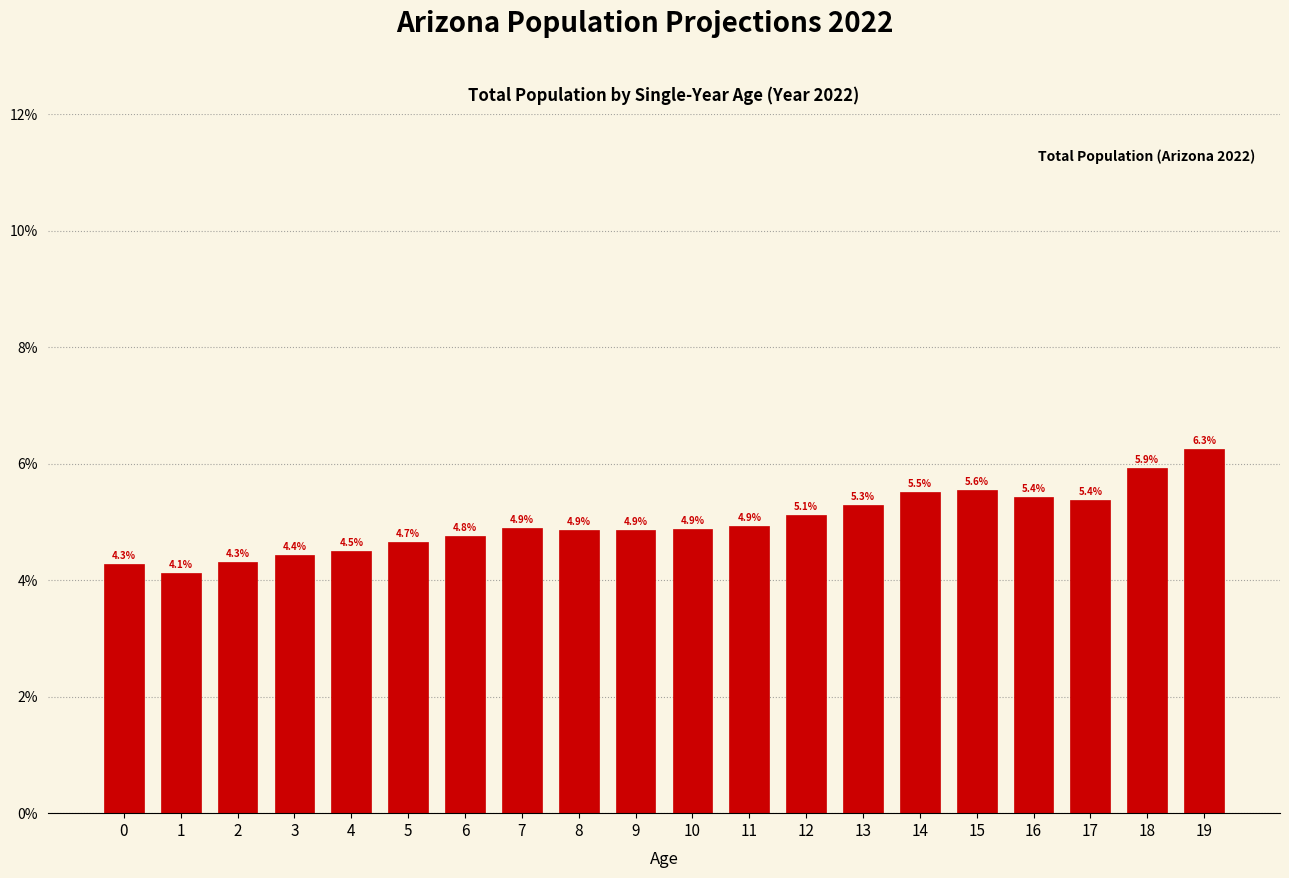

Reading left to right, transcribe all the data shown in this chart.

4.3	4.1	4.3	4.4	4.5	4.7	4.8	4.9	4.9	4.9	4.9	4.9	5.1	5.3	5.5	5.6	5.4	5.4	5.9	6.3